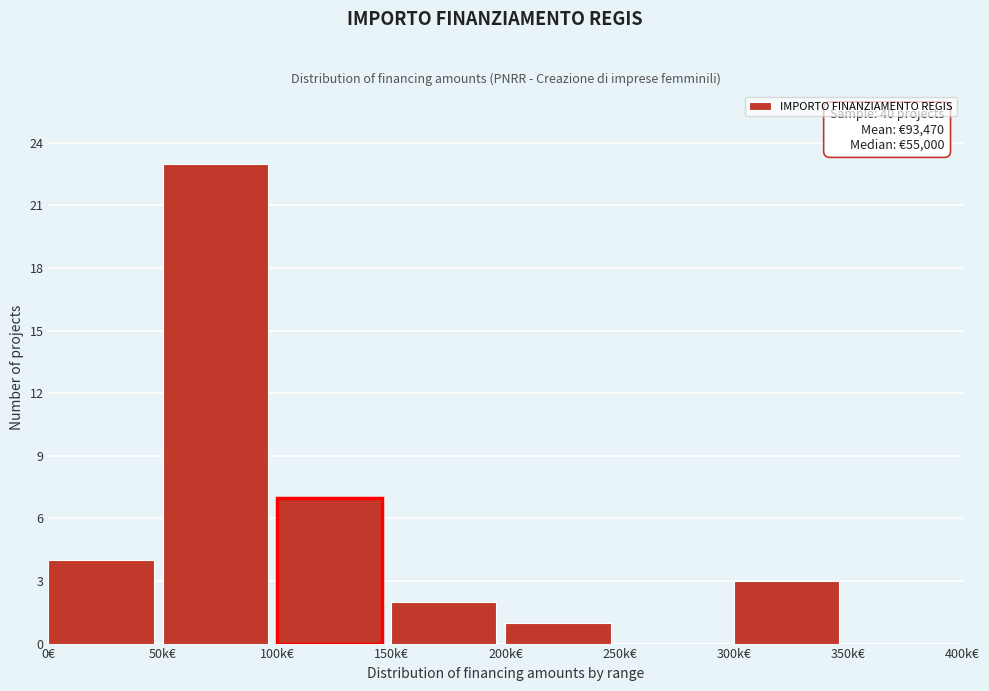

Reading right to left, list all the values displayed in this chart.

350k€=0	300k€=3	250k€=0	200k€=1	150k€=2	100k€=7	50k€=23	0€=4